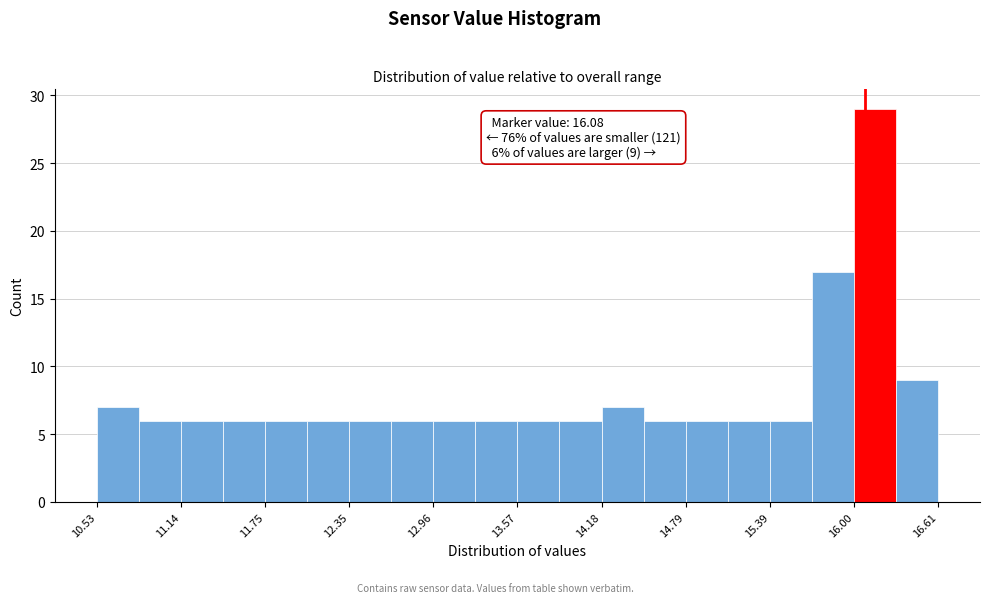

Around what value on the x-axis is the tallest bar? Give the approximate position of its centre, as read against the axis.

16.2